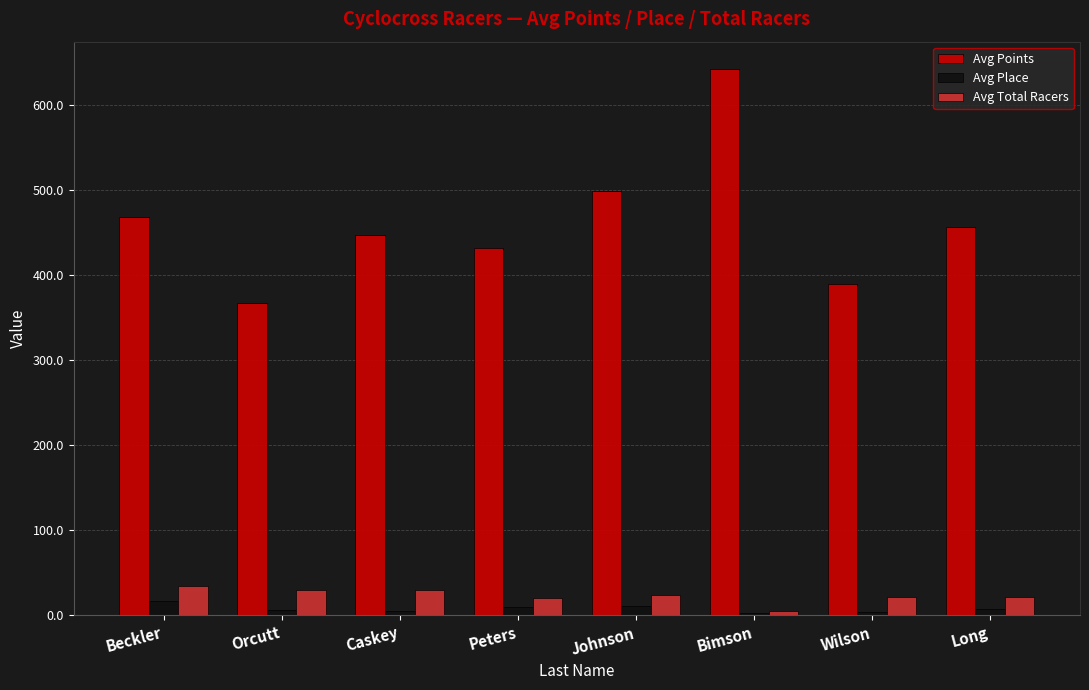

Between Bimson and Long, which series saw the biggest shift?

Avg Points